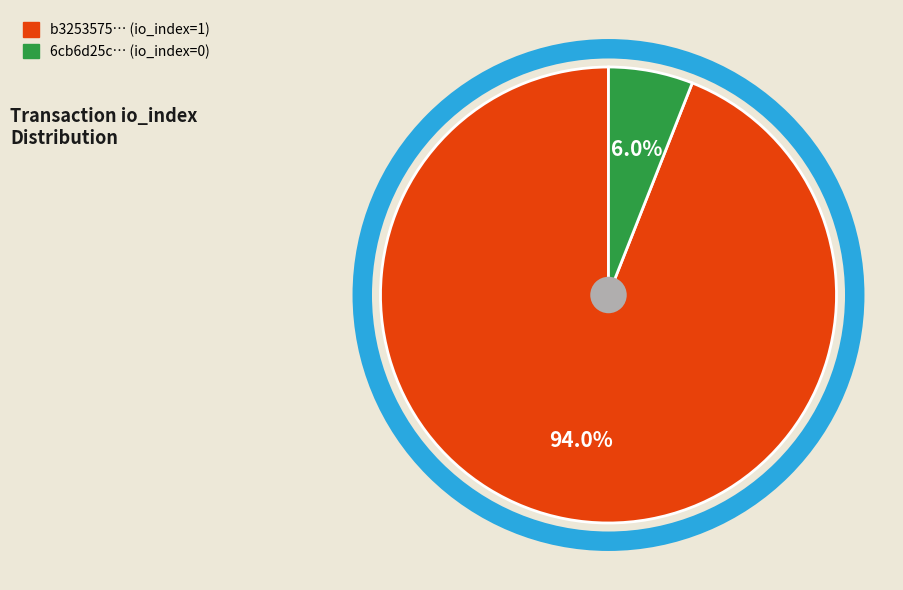

Is there a majority slice in this chart?

Yes